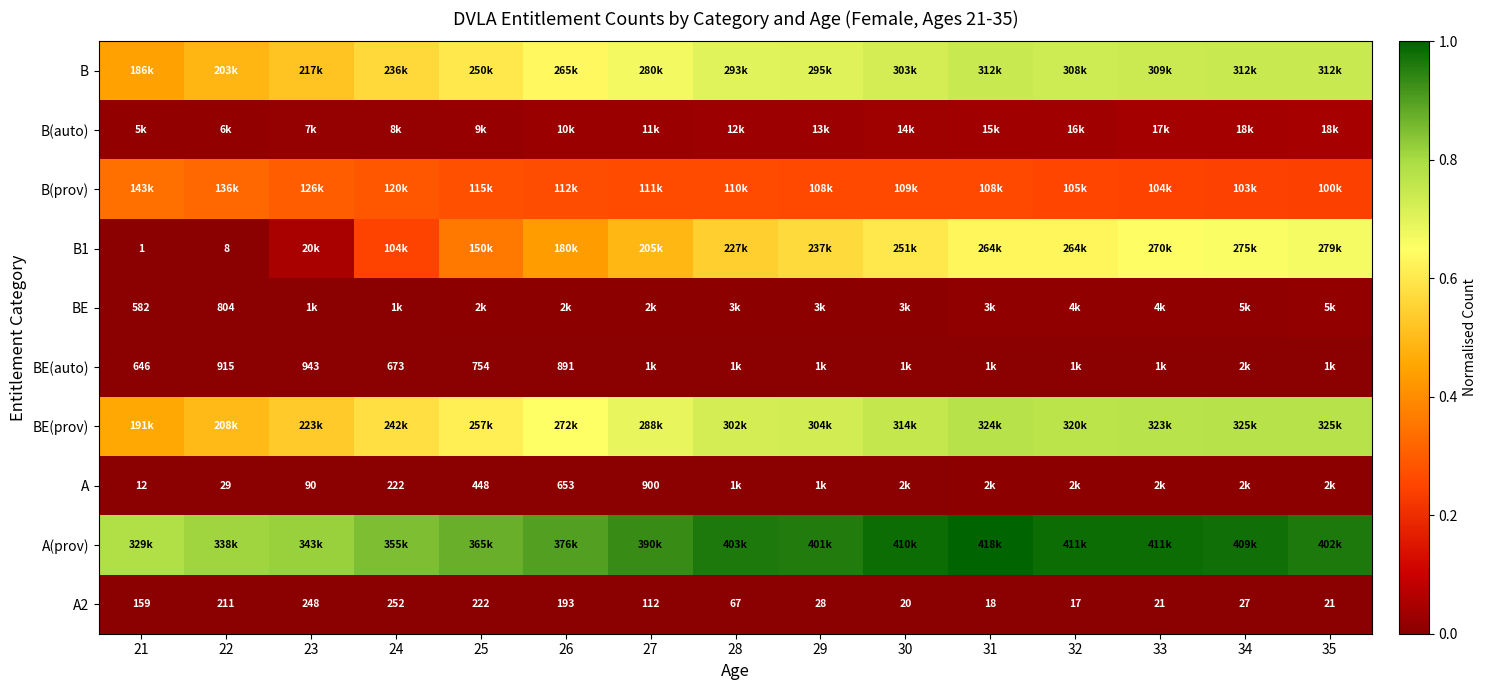

At which label does B reach its minimum?

21